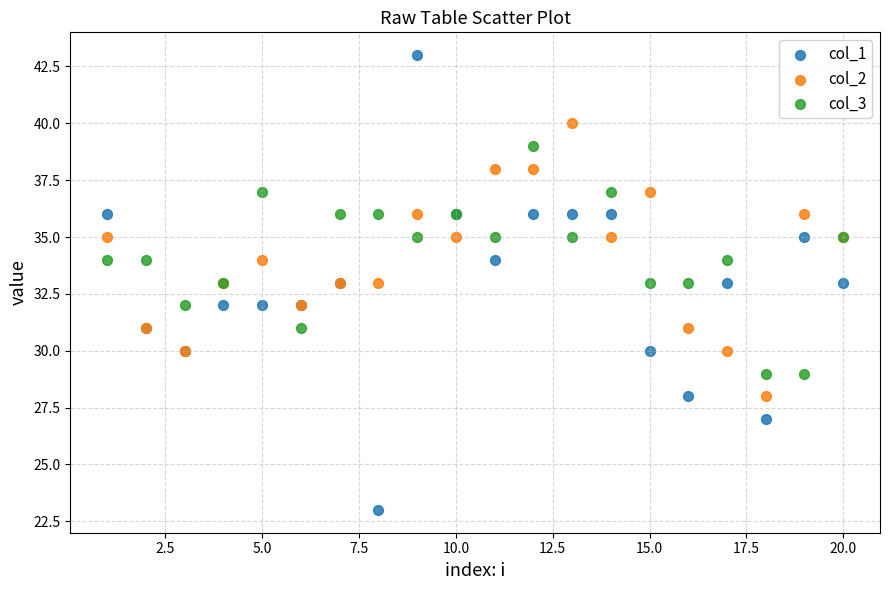

What are all the series names shown in the legend?

col_1, col_2, col_3